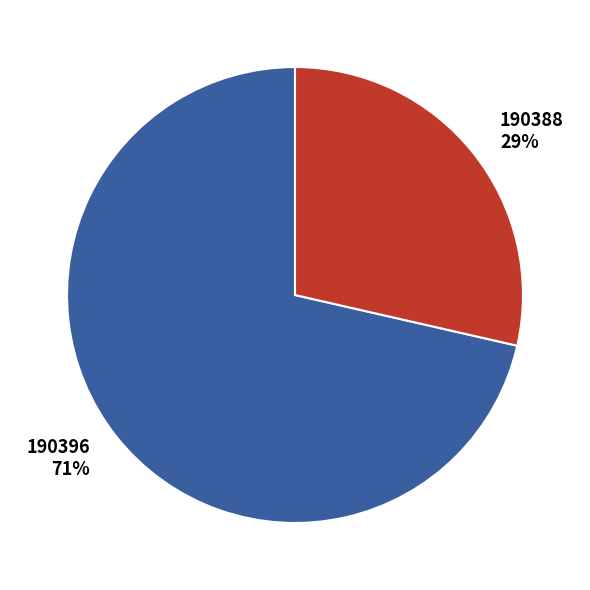

Which slice is the smallest?

190388